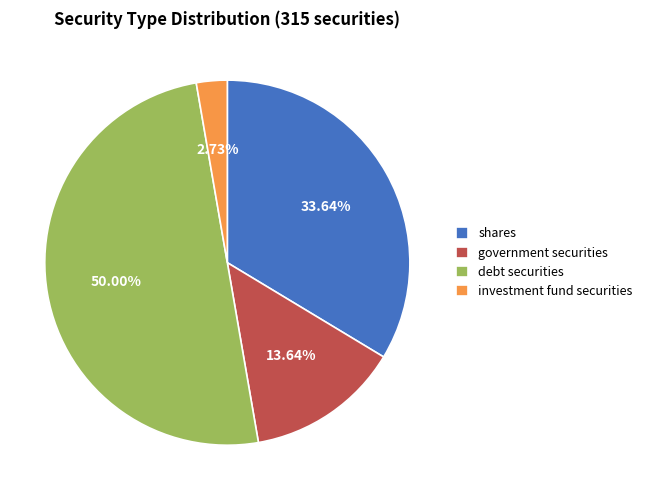

To the nearest percent, what percentage of the pie is investment fund securities?

3%